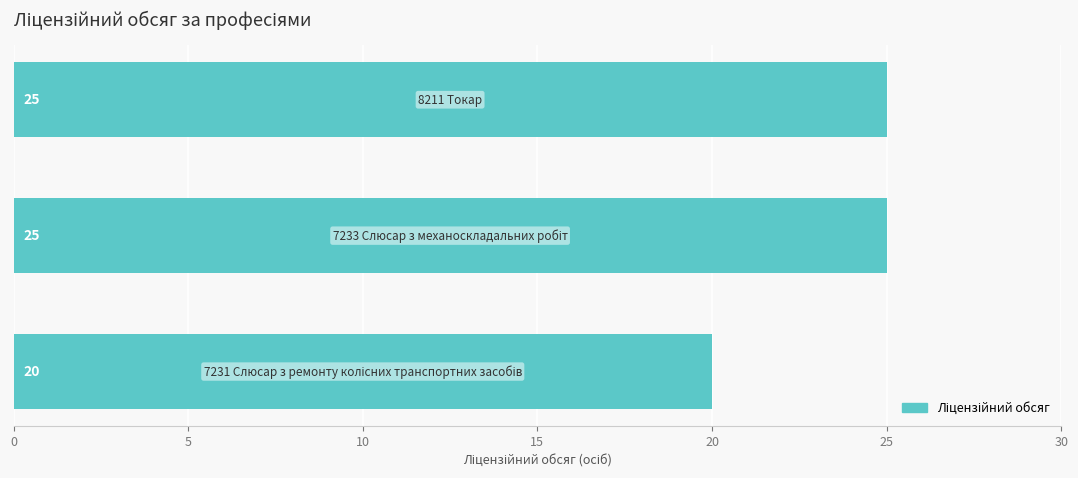

What is the minimum value shown in the chart?

20